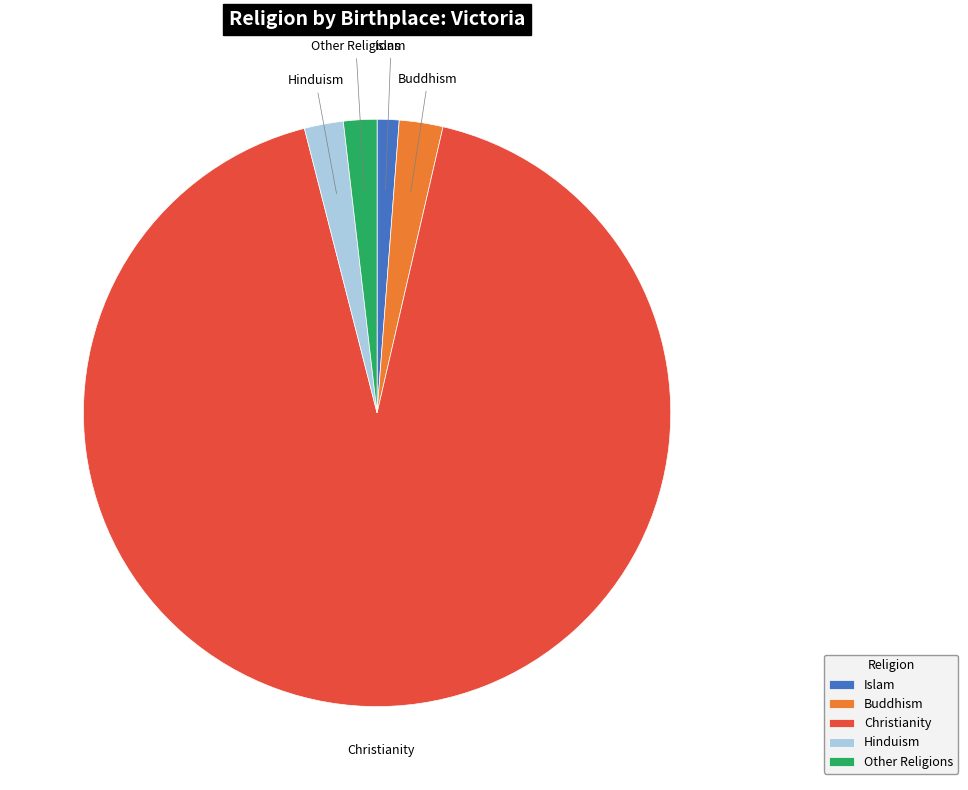

The Islam slice represents 7% of the pie. True or false?

False